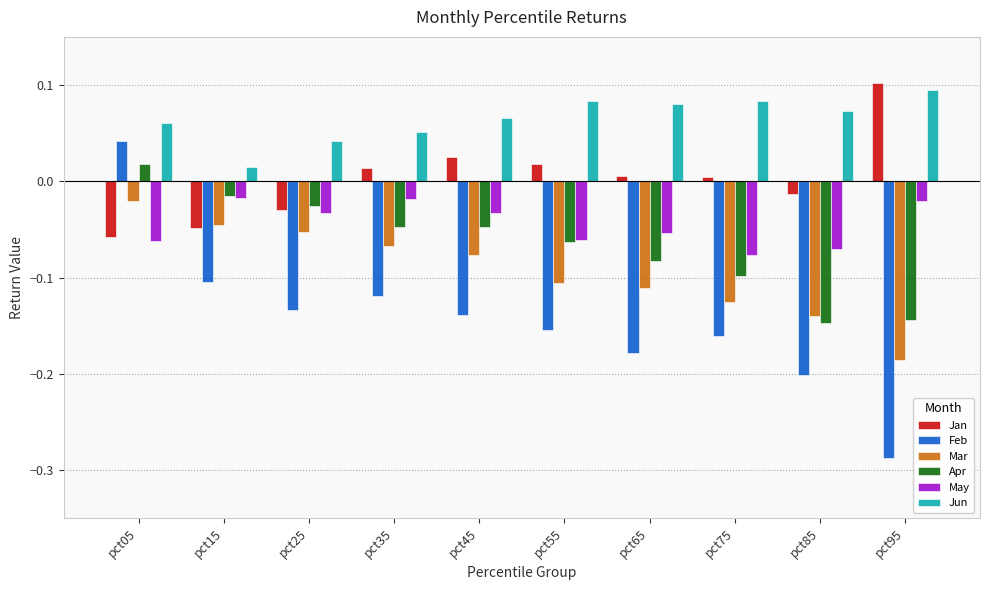

Which series has the largest range (max minus min)?

Feb